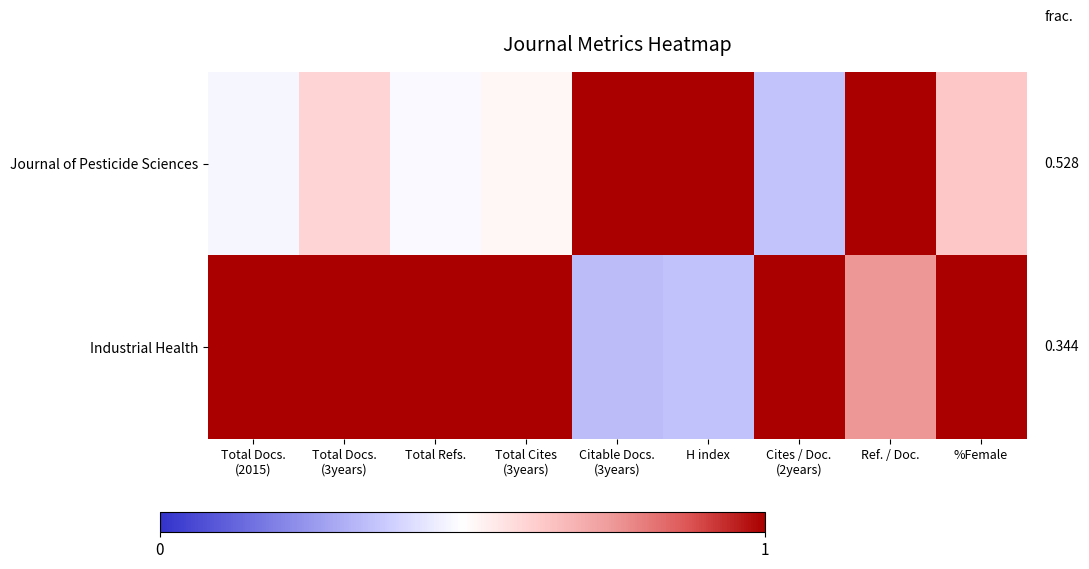

At which category does the chart reach its peak across all series?

Citable Docs.
(3years)